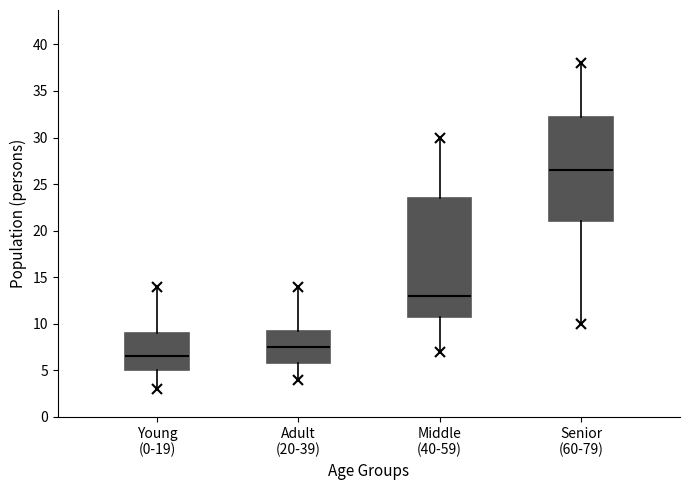

Where is the lower edge of the box for Adult (20-39) on the y-axis? The values are not printed on the chart, so give them approximately, as read against the axis.

6.0